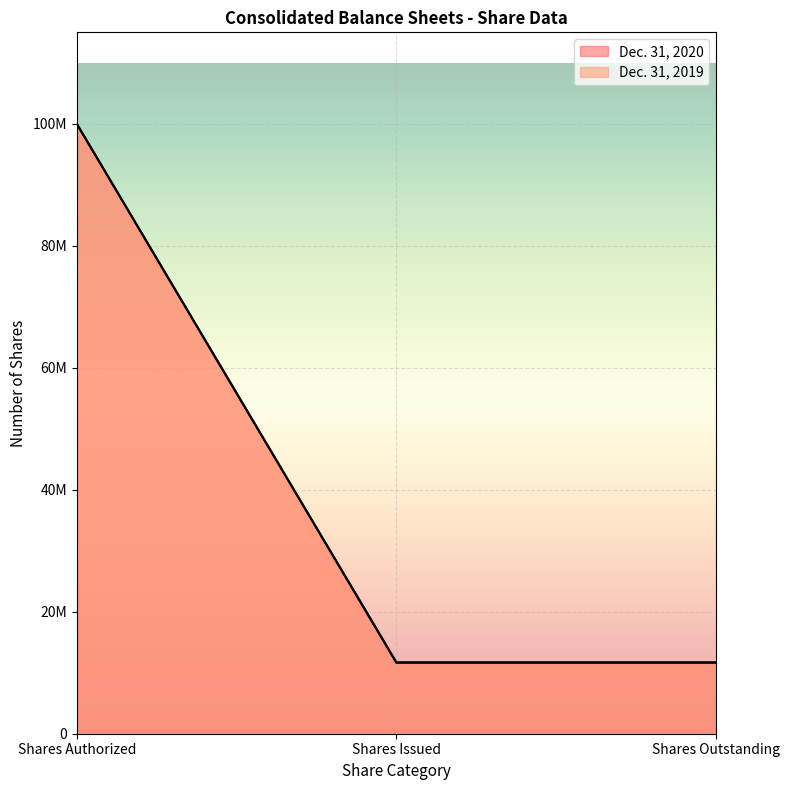

Reading right to left, extract all data points from this chart.

Dec. 31, 2020: 11705684	11705684	100000000
Dec. 31, 2019: 11635531	11635531	100000000